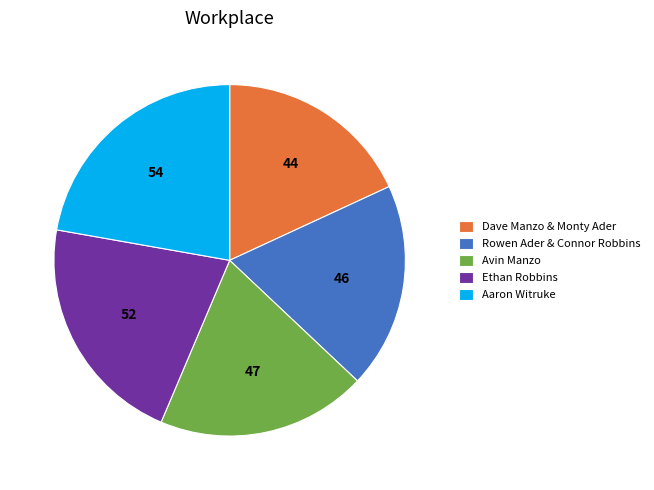

Which category has the biggest portion of the pie?

Aaron Witruke